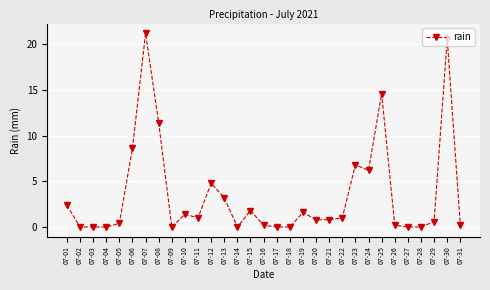

Count the number of categories in the chart.

31